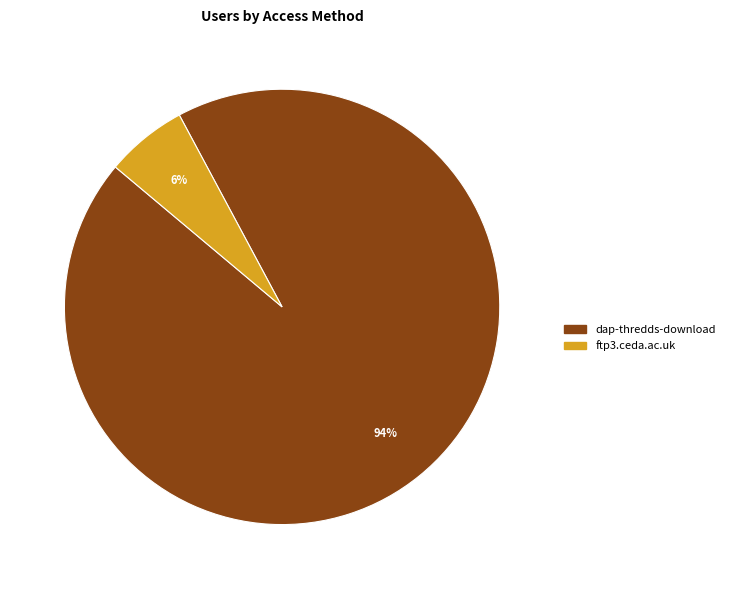

Is it true that ftp3.ceda.ac.uk is 1% of the pie?

False